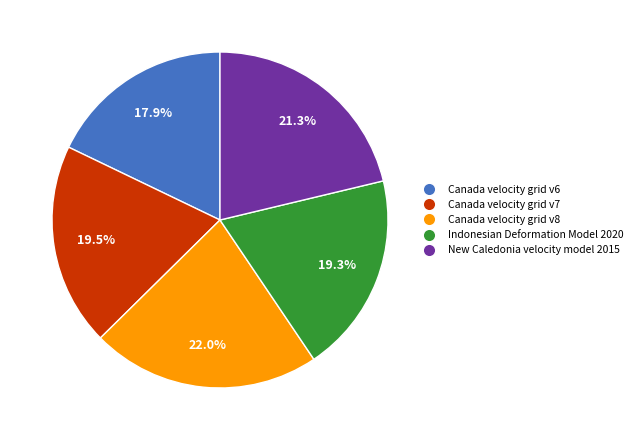

Is the sum of New Caledonia velocity model 2015 and Indonesian Deformation Model 2020 greater than half?

No